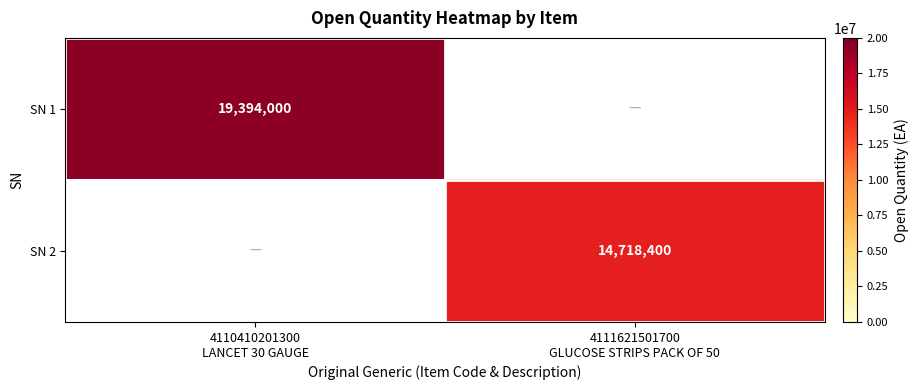

Where is SN 1 nearest to the value 9697000?

4110410201300 LANCET 30 GAUGE